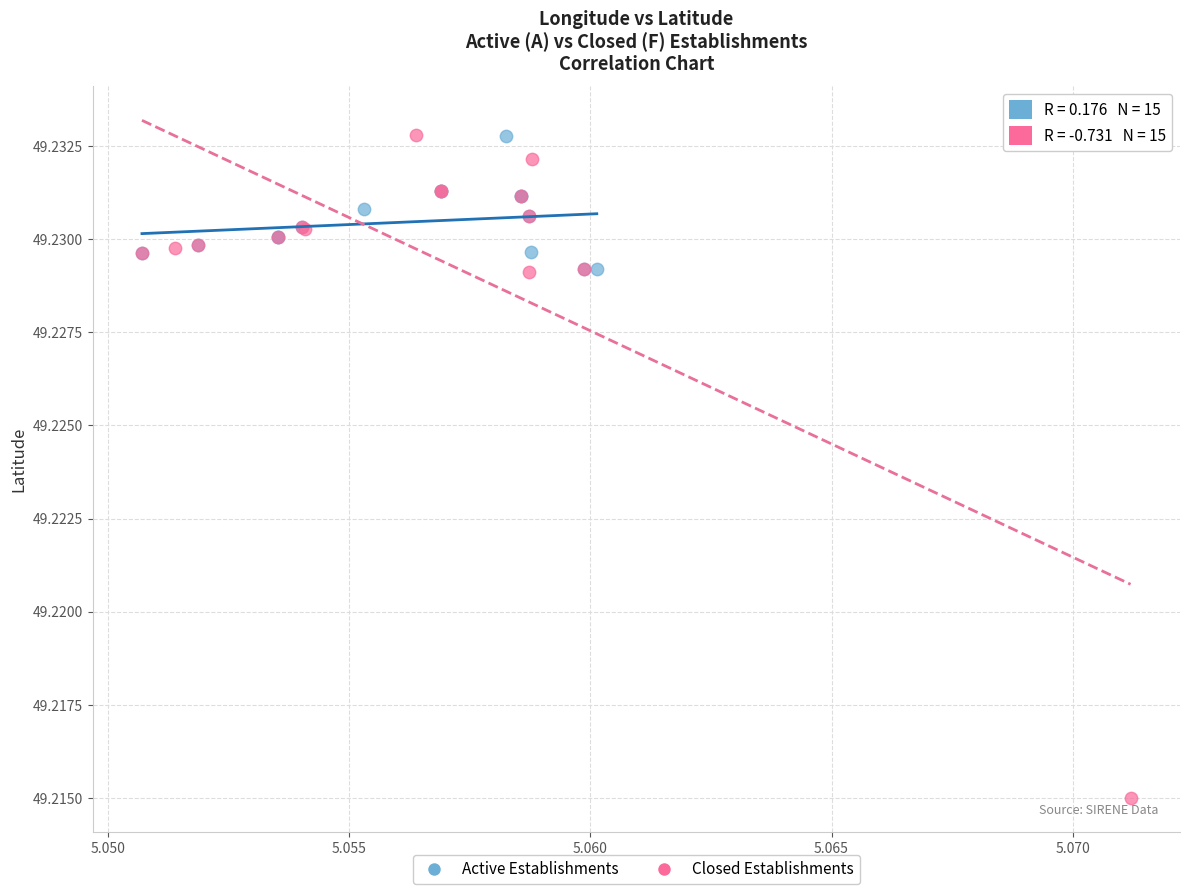

What are all the series names shown in the legend?

Active Establishments, Closed Establishments